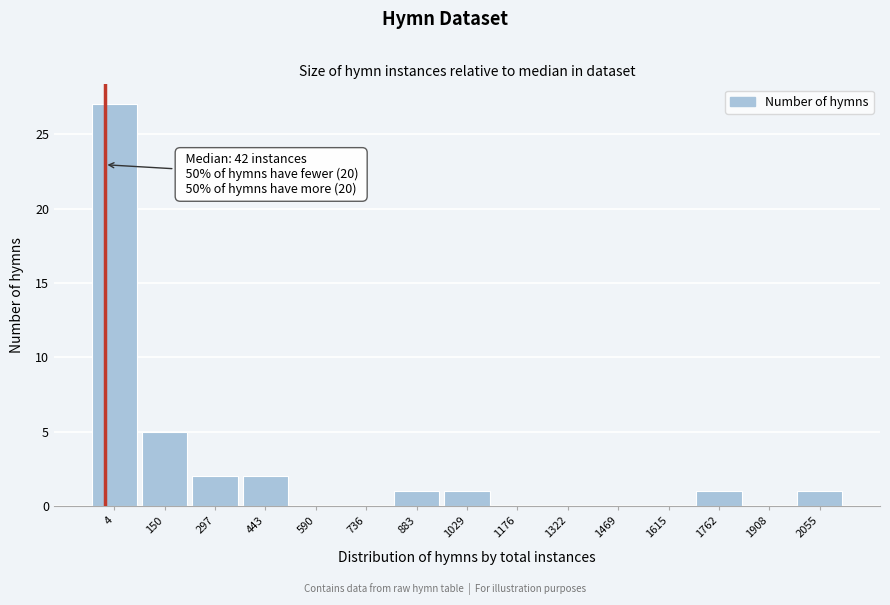

Reading left to right, extract all data points from this chart.

4=27	150=5	297=2	443=2	590=0	736=0	883=1	1029=1	1176=0	1322=0	1469=0	1615=0	1762=1	1908=0	2055=1